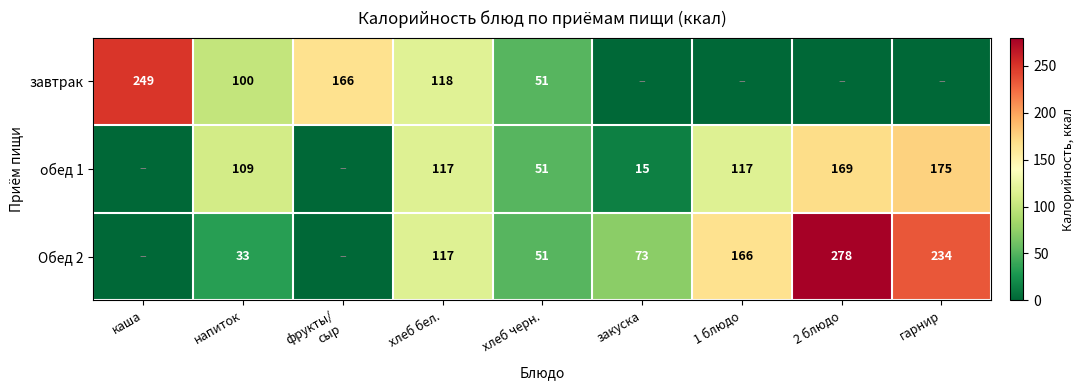

True or false: обед 1 has a value of 169 at 2 блюдо.

True